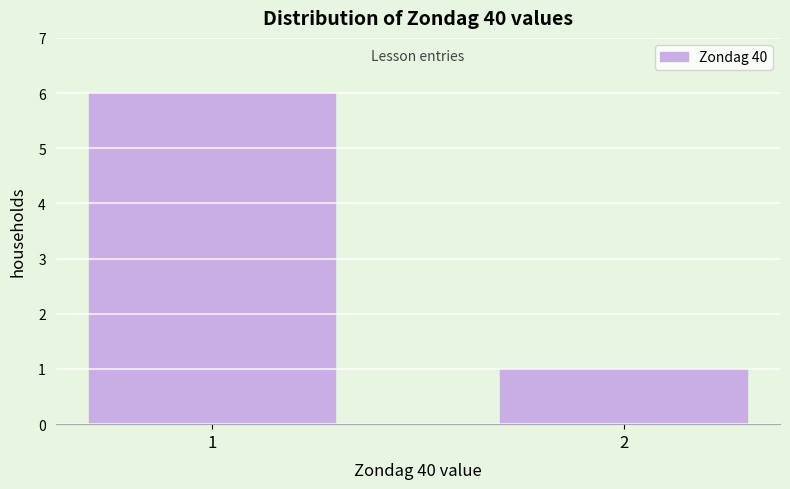

Reading right to left, list all the values displayed in this chart.

2=1	1=6